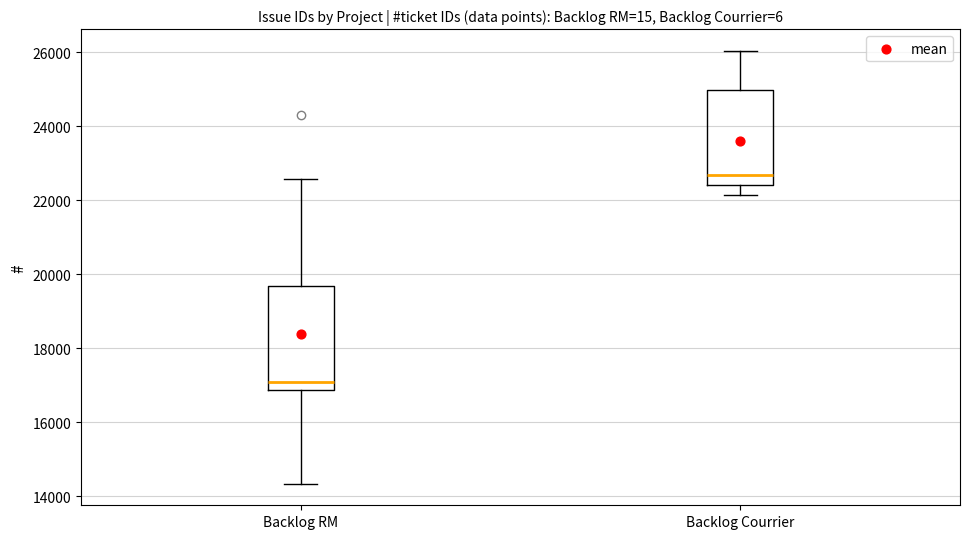

Reading left to right, read every box against the y-axis: the position of its median line, the range the box covers, and the ends of its whiskers. The values are not printed on the chart, so give them approximately, as read against the axis.

Backlog RM: median 17000, box 16800 to 19600, whiskers 14400 to 22600
Backlog Courrier: median 22600, box 22400 to 25000, whiskers 22200 to 26000